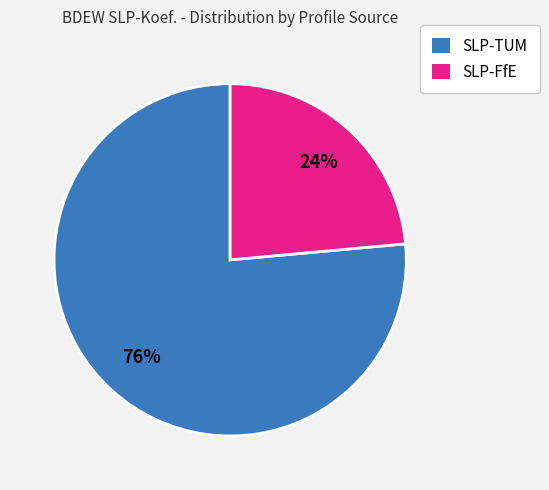

Is it true that SLP-TUM is 90% of the pie?

False